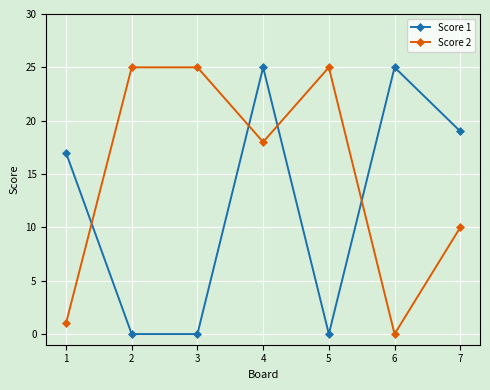

How many interior local valleys does the Score 2 series have?

2